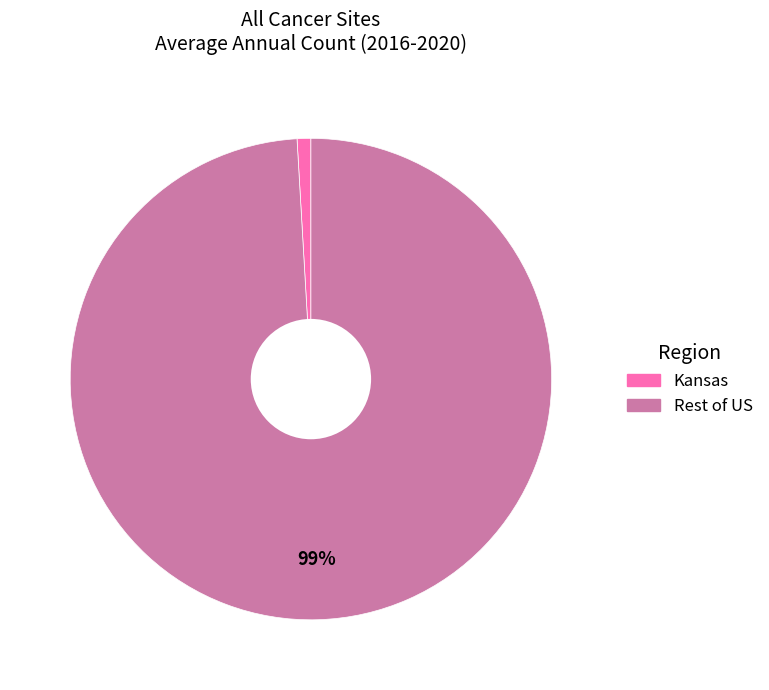

Is there a majority slice in this chart?

Yes